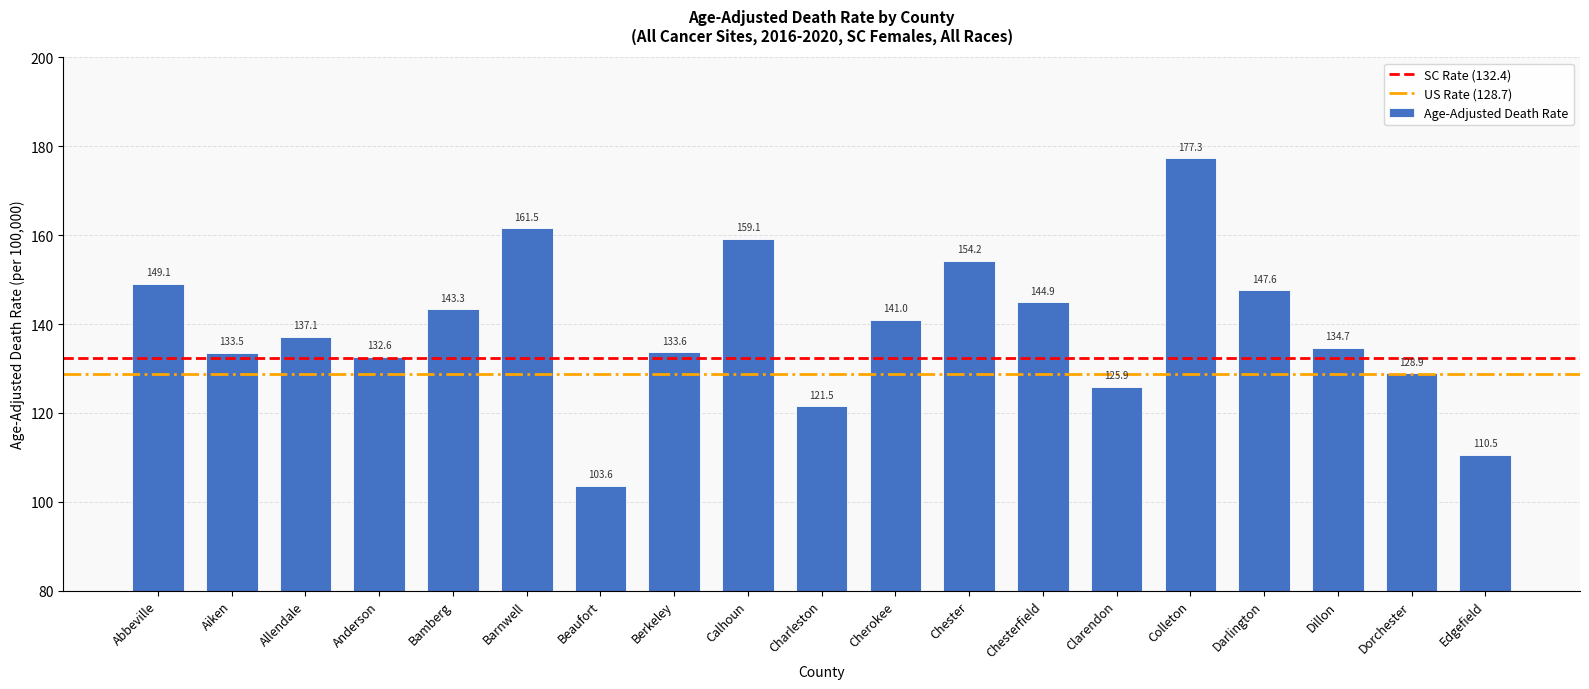

What is the difference between the values at Colleton and Charleston?

55.8